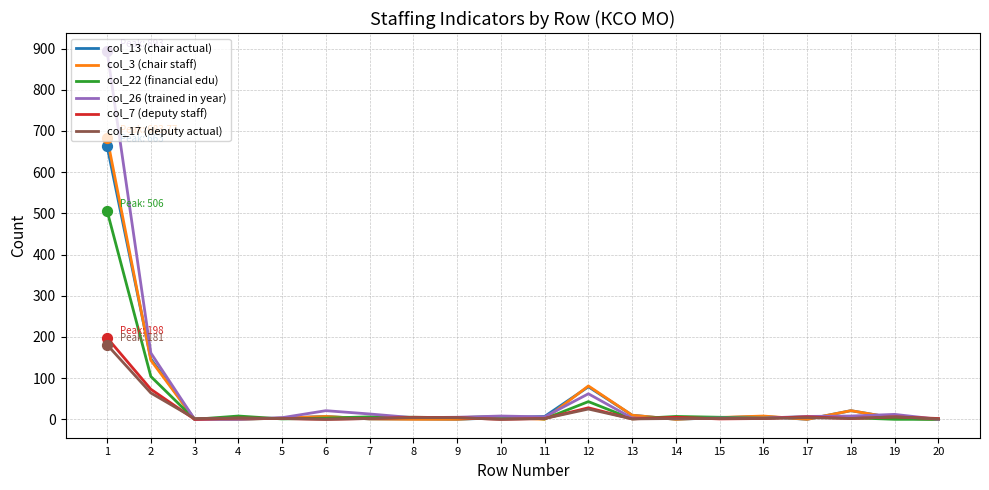

At how many categories does at least one series exceed 361?

1